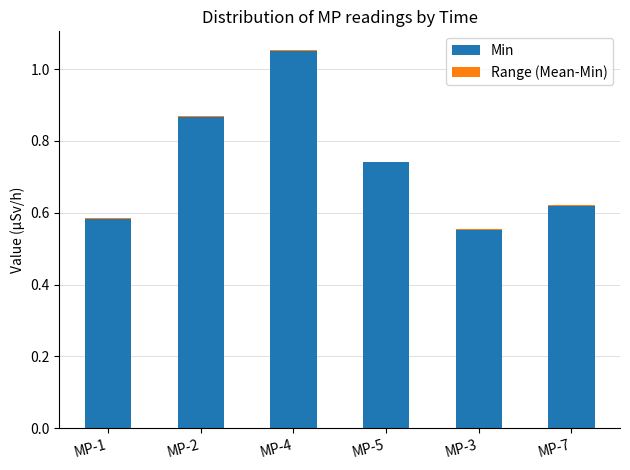

At which category is the sum across all series the highest?

MP-4